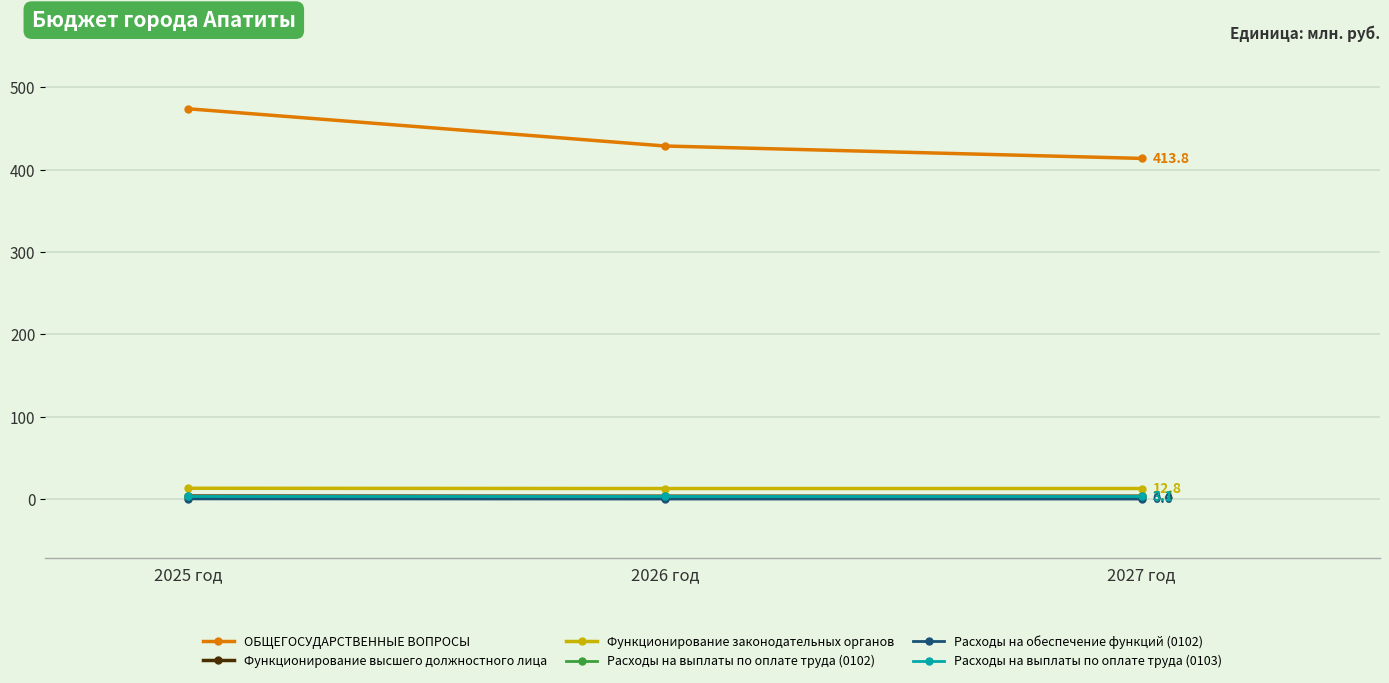

Rank the categories by ОБЩЕГОСУДАРСТВЕННЫЕ ВОПРОСЫ value from highest to lowest.

2025 год, 2026 год, 2027 год